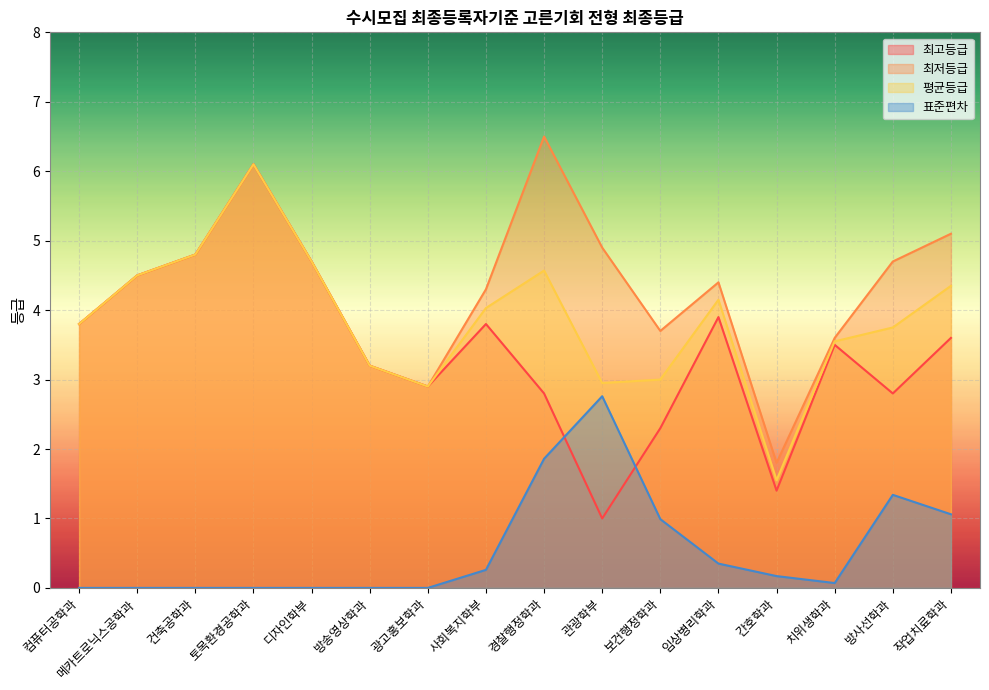

What are all the series names shown in the legend?

최고등급, 최저등급, 평균등급, 표준편차